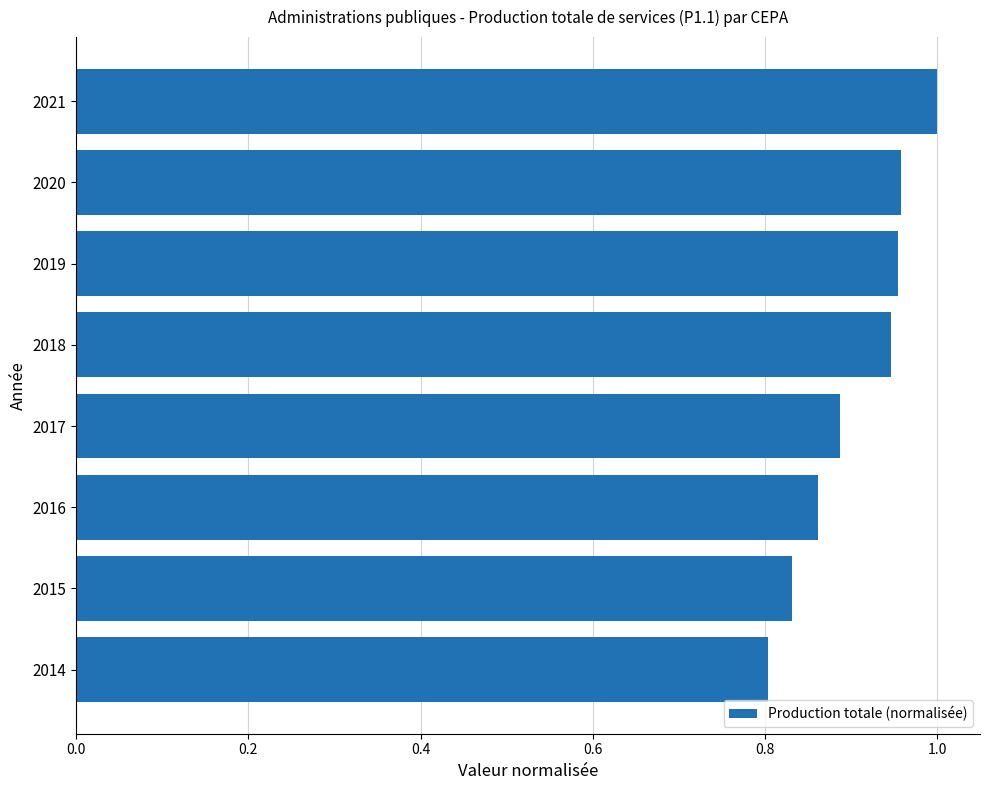

True or false: the data shows 0.2 at 2019.

False